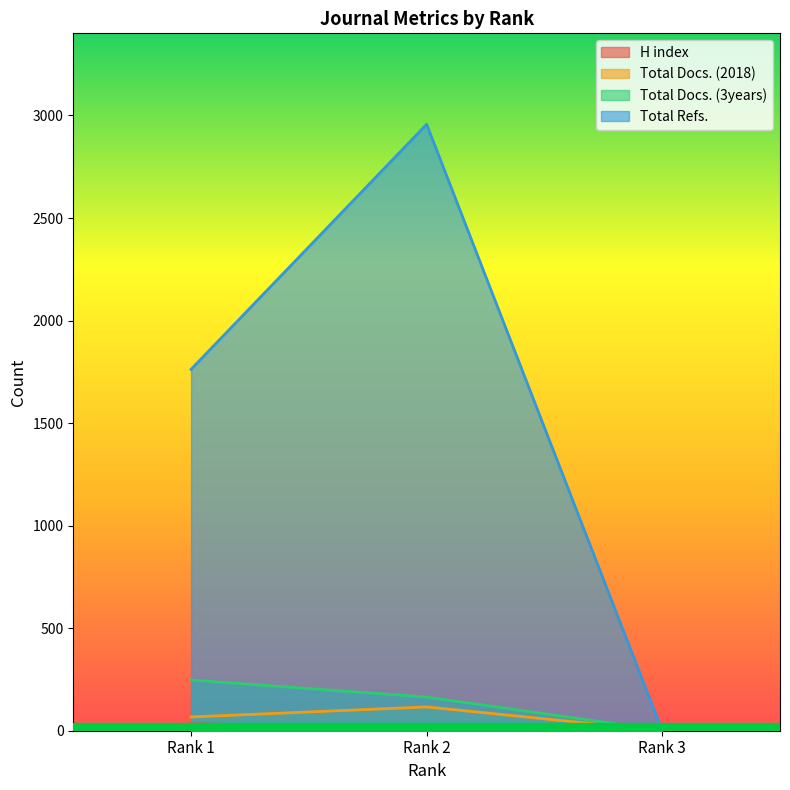

At which label is Total Docs. (2018) closest to 58?

Rank 1